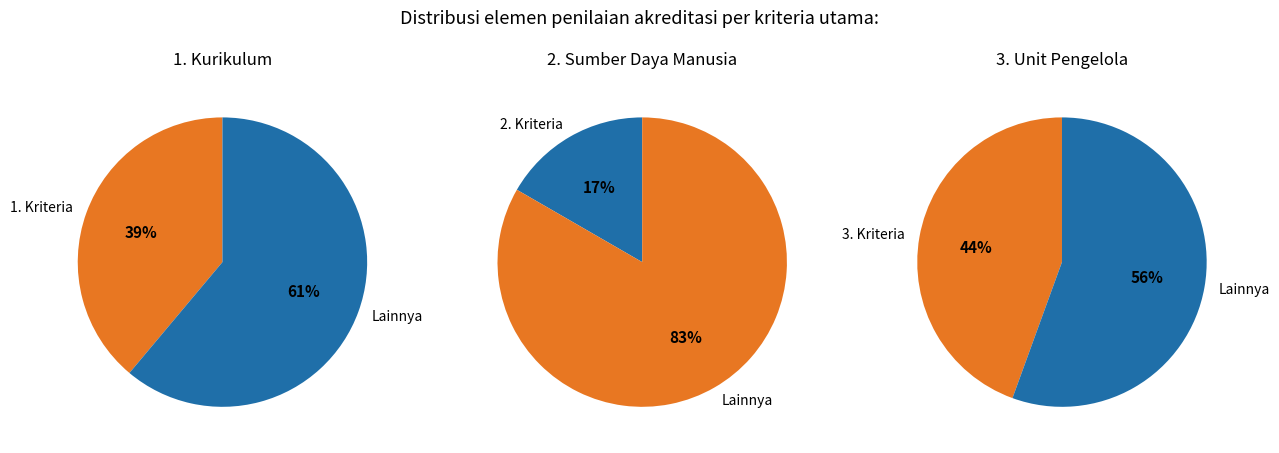

Is the sum of 2. Sumber Daya Manusia and 3. Unit Pengelola greater than half?

Yes